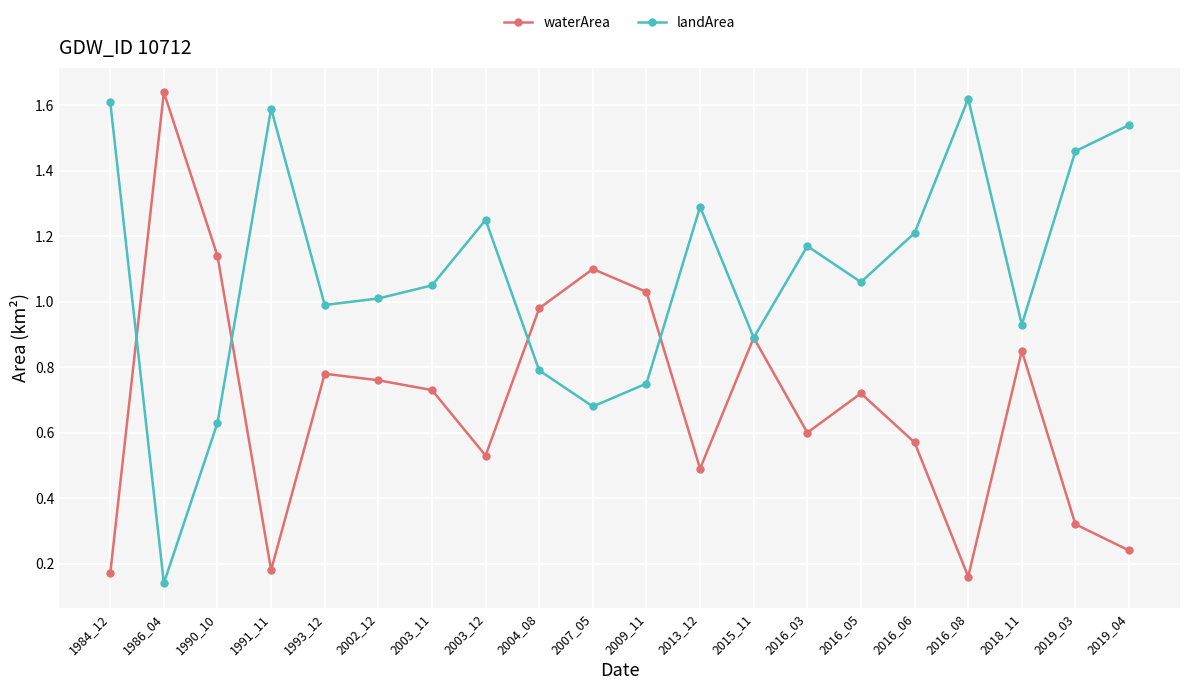

Rank the series at 2016_06 from highest to lowest value.

landArea, waterArea